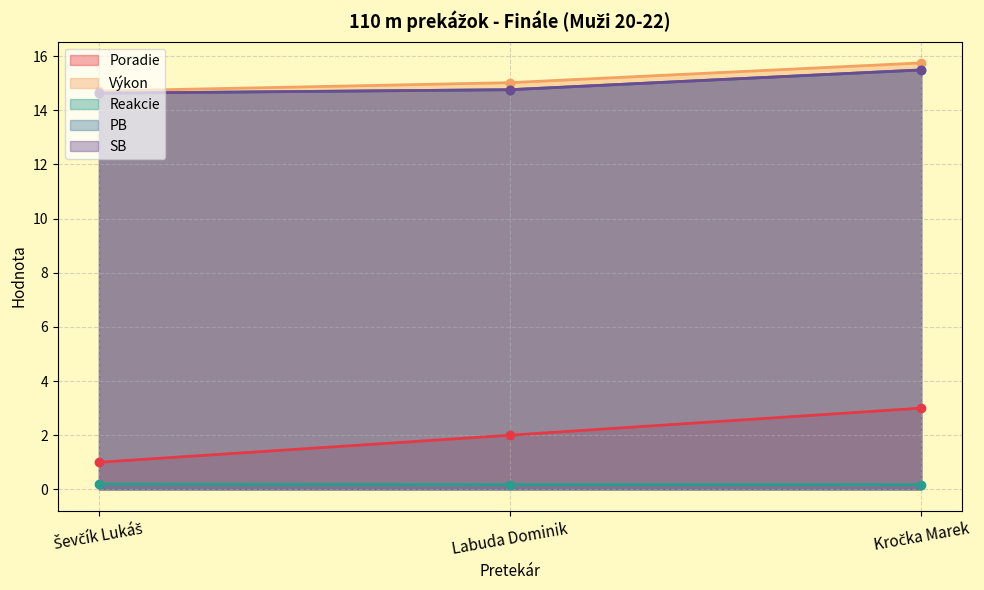

The value of PB at Labuda Dominik is 14.8. True or false?

True